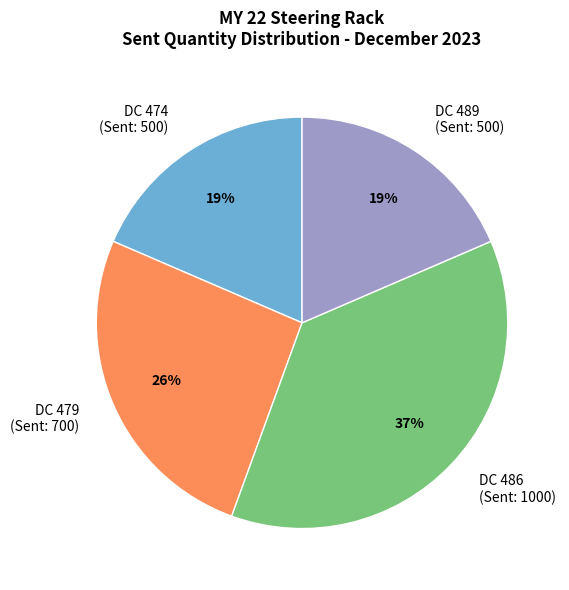

Combined, do DC 474 (Sent: 500) and DC 489 (Sent: 500) account for over 50%?

No